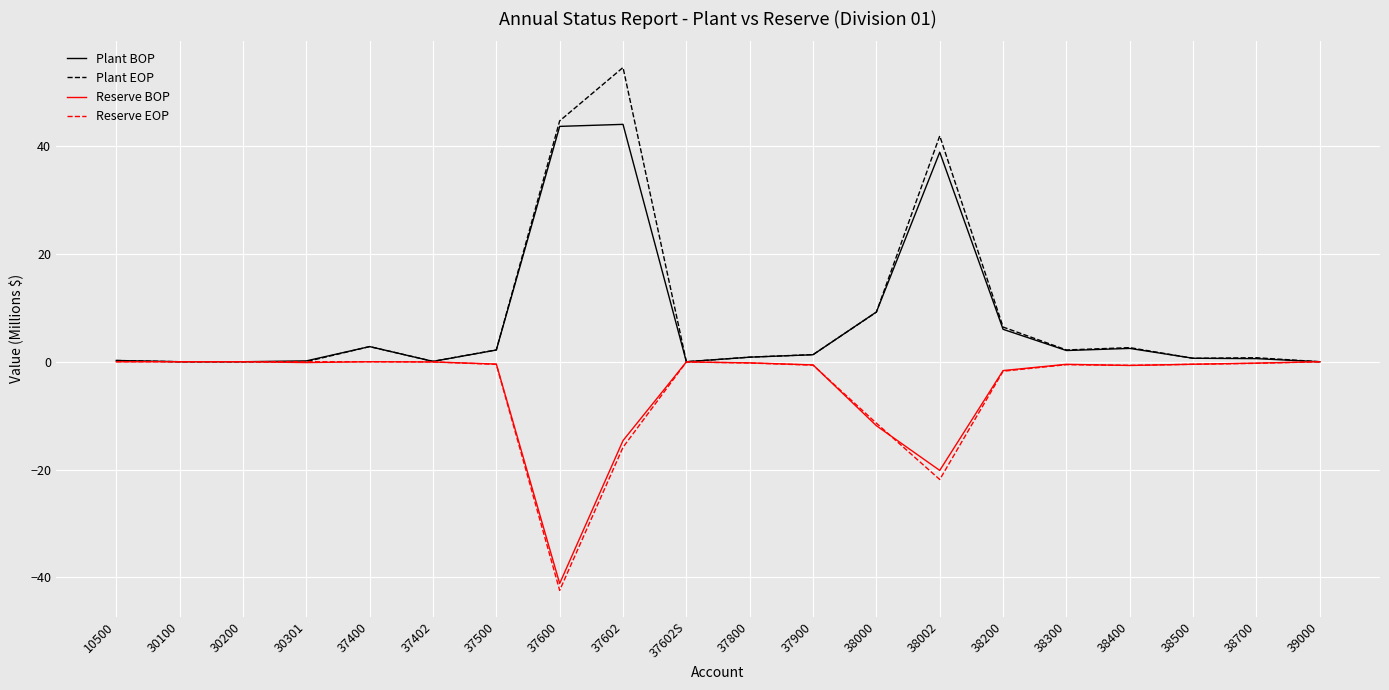

The value of Reserve EOP at 37602 is -27.8. True or false?

False